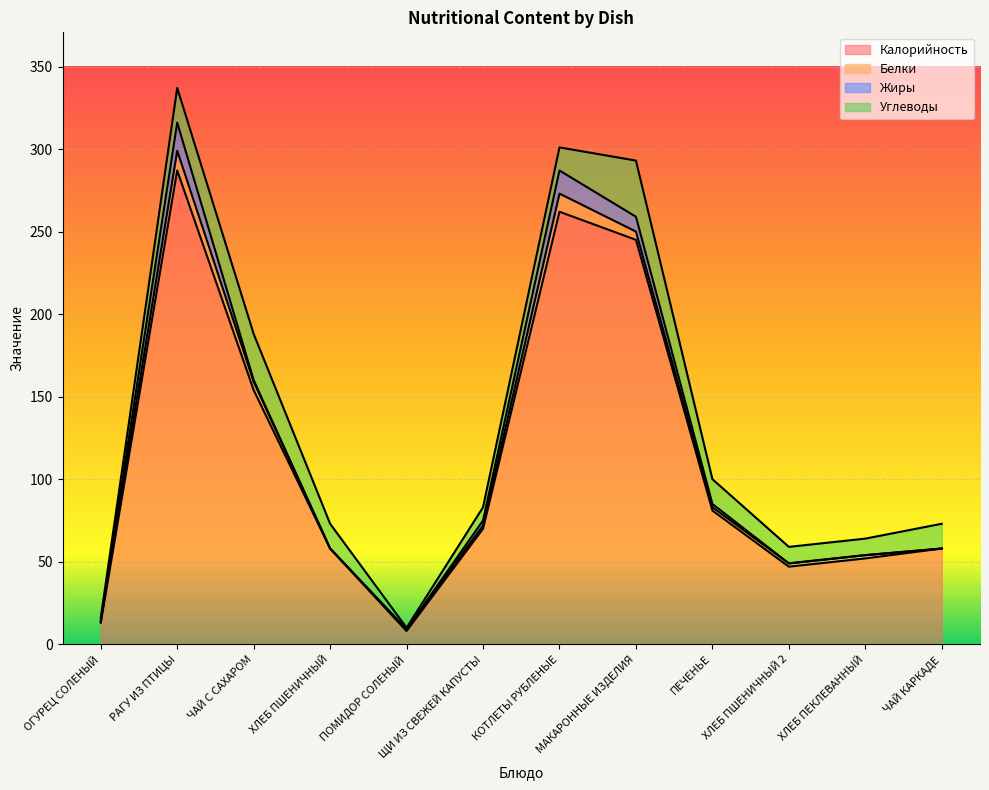

Reading left to right, what are all the values shown in this chart?

Калорийность: 13	287	154	58	8	70	262	245	81	47	52	58
Белки: 1	12	5	0	1	2	11	5	2	2	2	0
Жиры: 0	17	1	0	0	3	14	9	2	0	0	0
Углеводы: 2	21	28	15	1	8	14	34	15	10	10	15